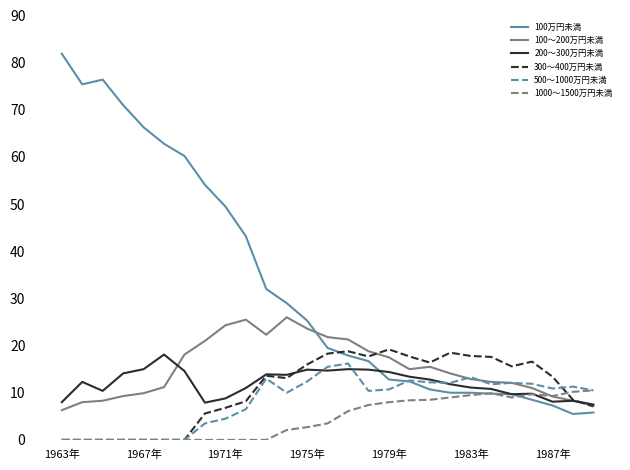

What is the maximum value for 500～1000万円未満?

16.2